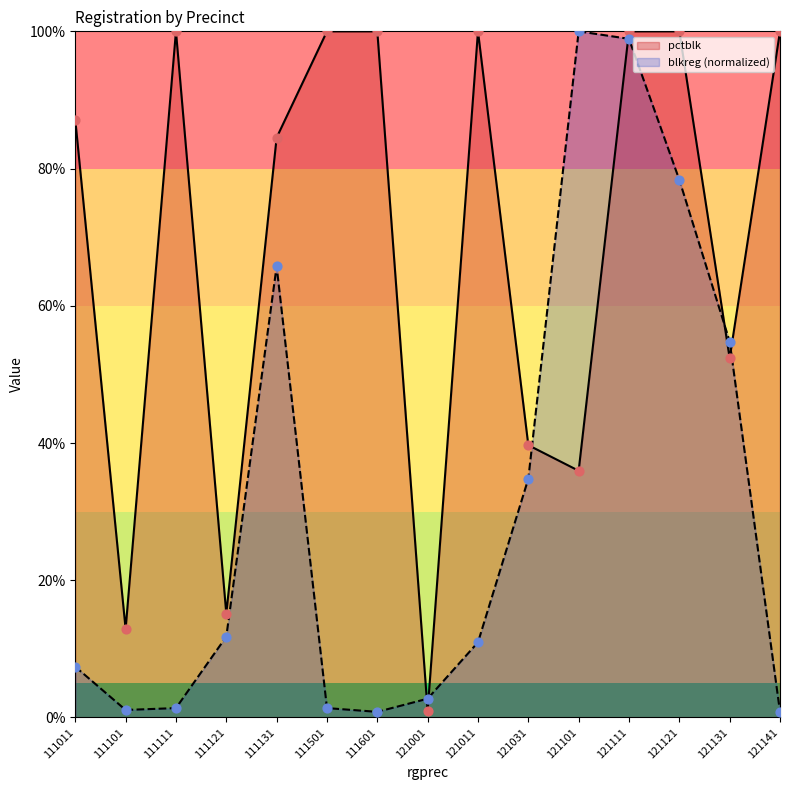

Which series reaches the minimum Y coordinate?

blkreg (normalized)